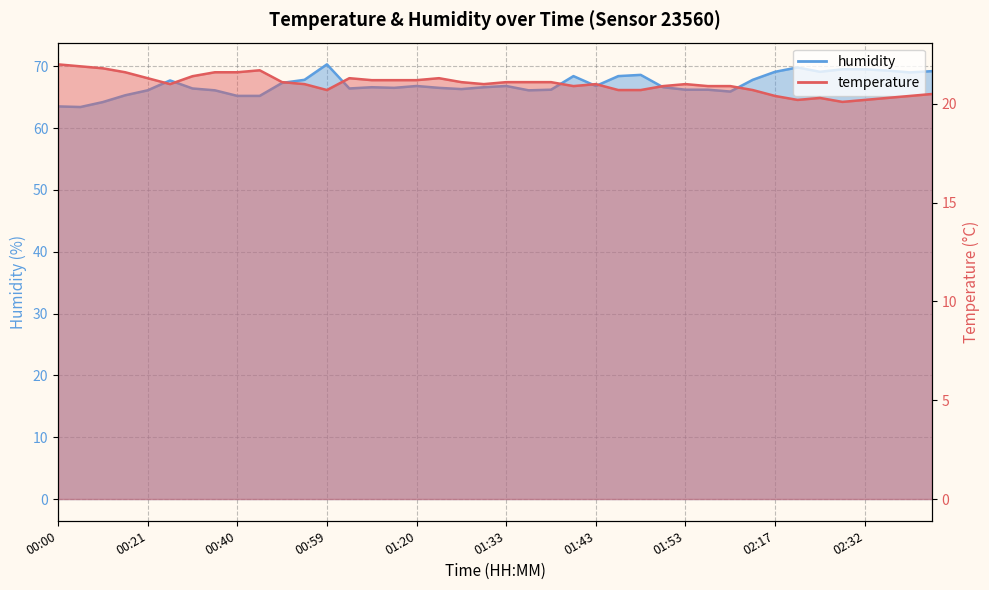

What is the difference between the second highest and second lowest values in the temperature series?

1.7